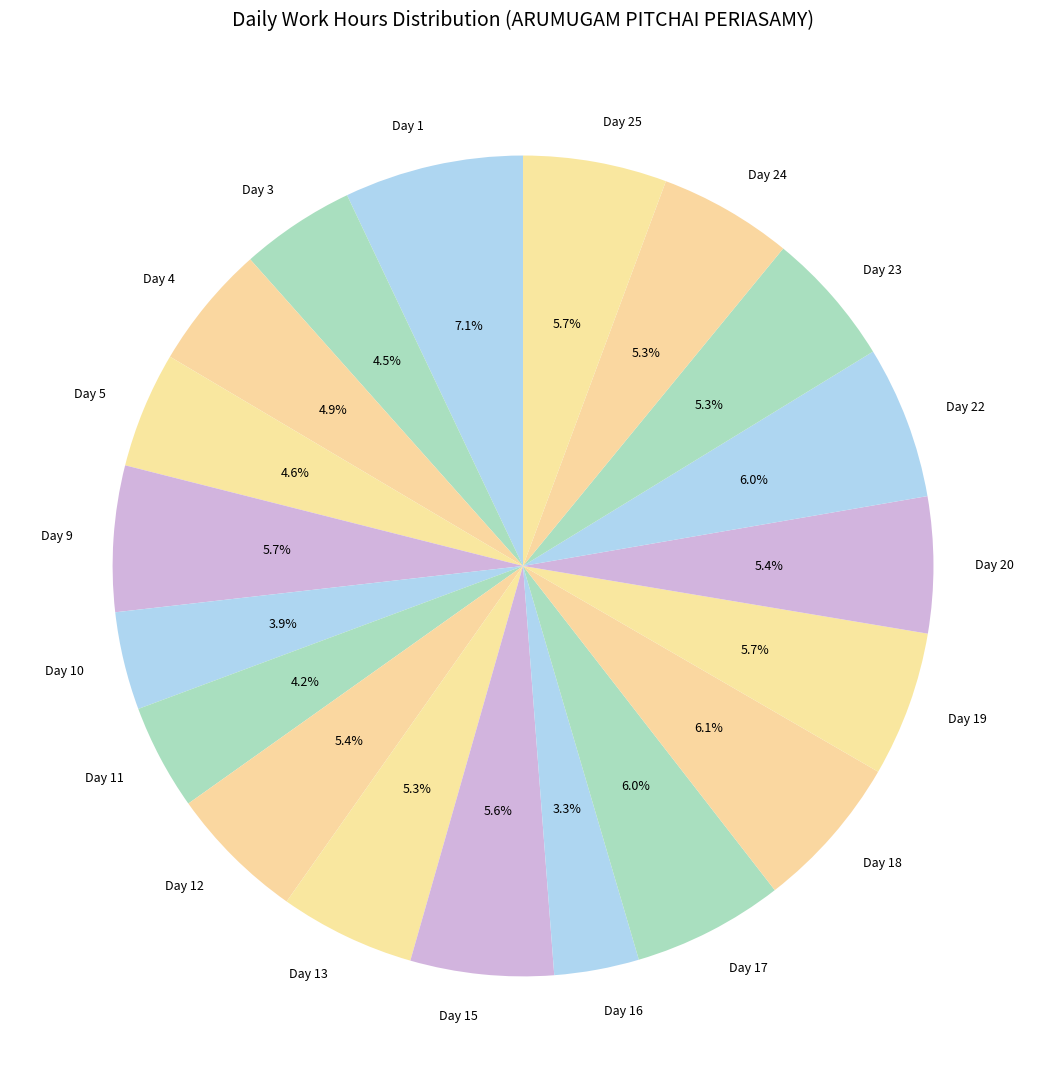

Count the number of slices in the pie.

19